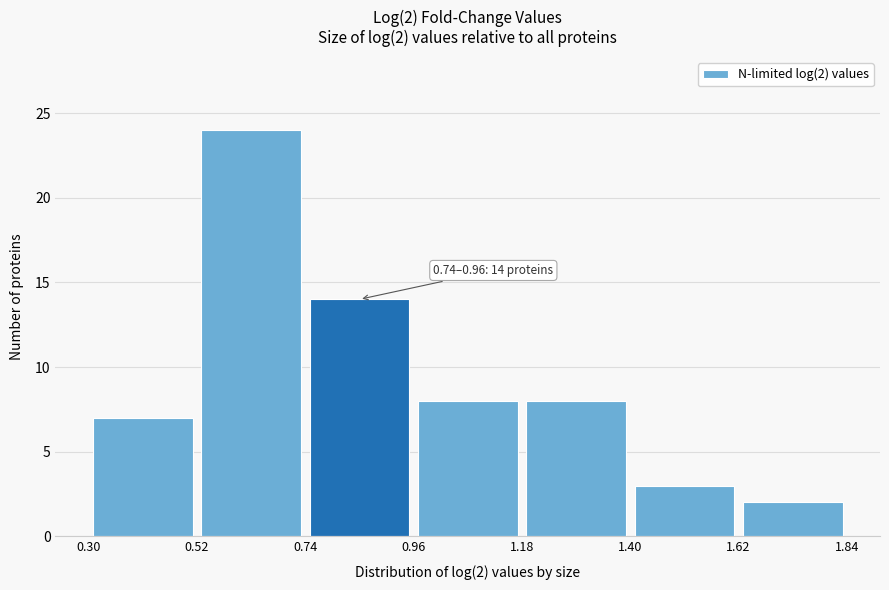

Over which range of the x-axis is the bar tallest?

0.52 to 0.74